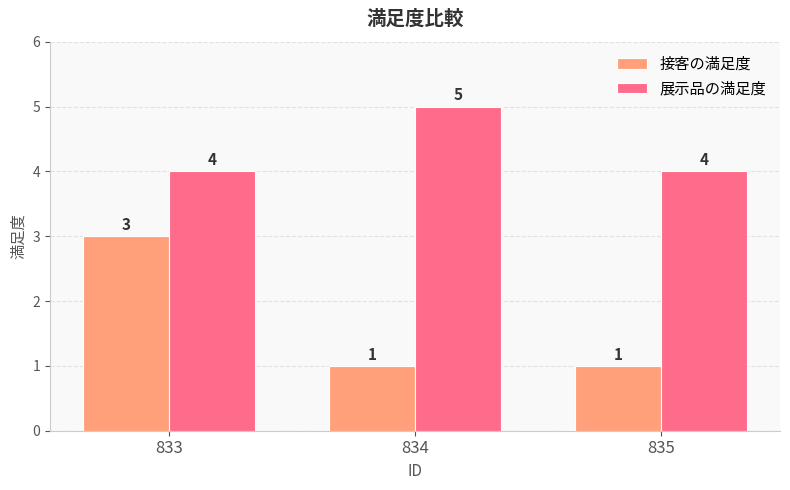

What is the value of the 展示品の満足度 bar at the 3rd from the left?

4